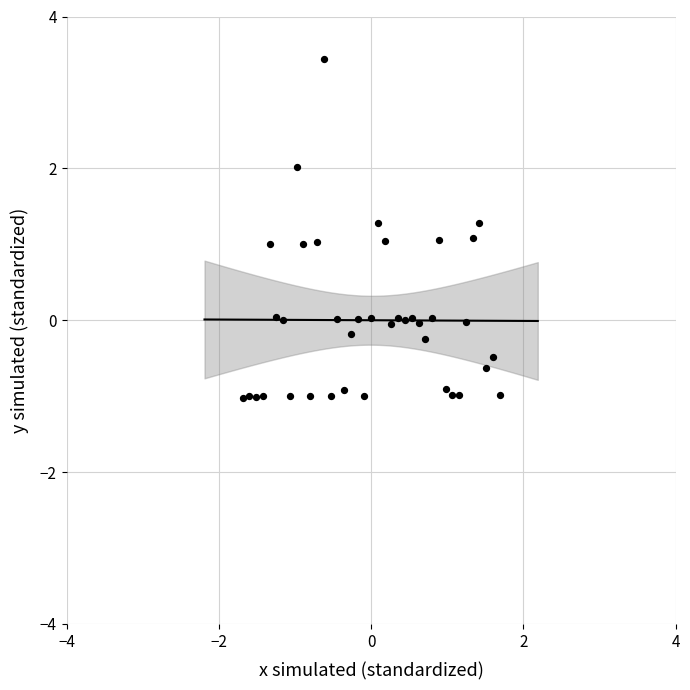

What is the range of Y values (max minus min)?

4.5